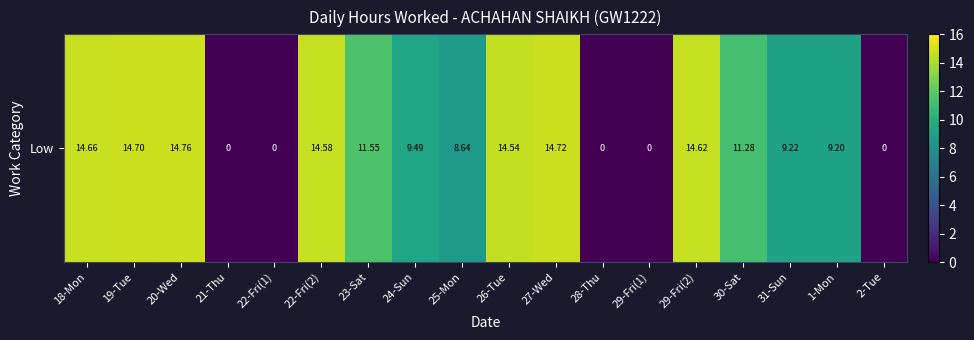

What is the difference between the values at 18-Mon and 22-Fri(2)?

0.1